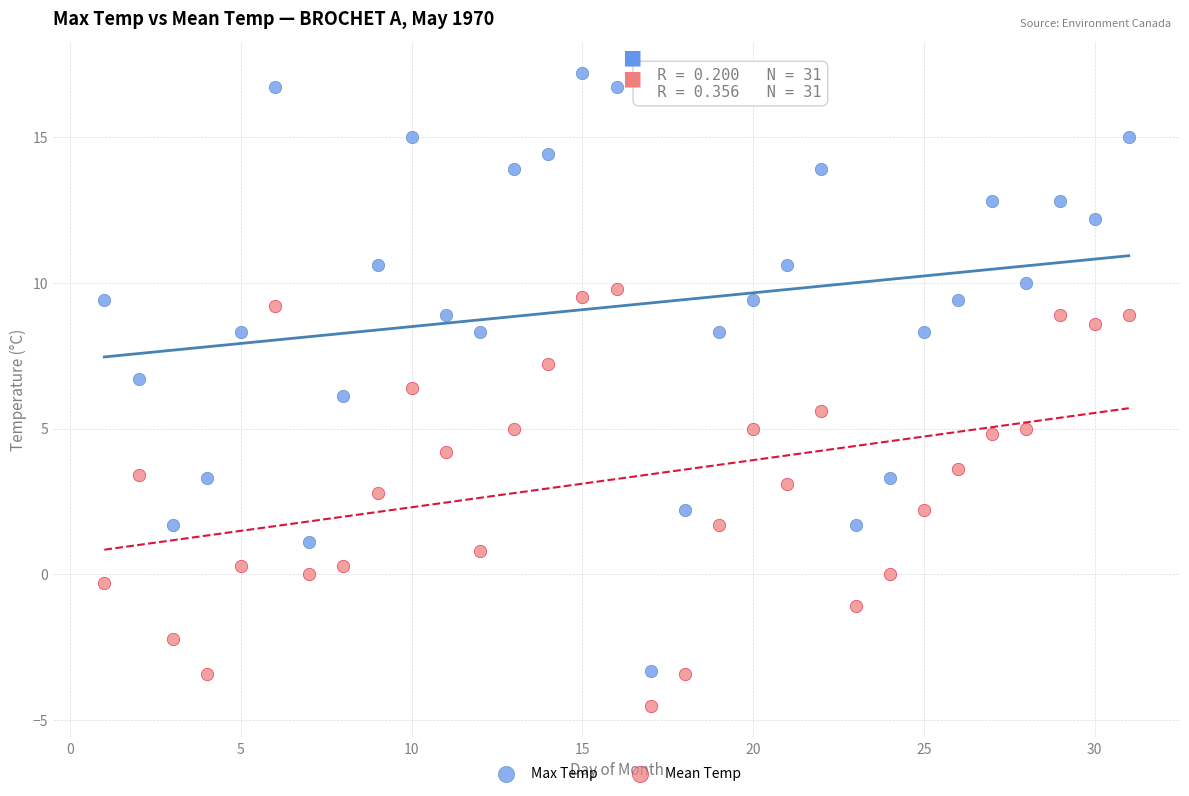

Which series reaches the maximum Y coordinate?

Max Temp